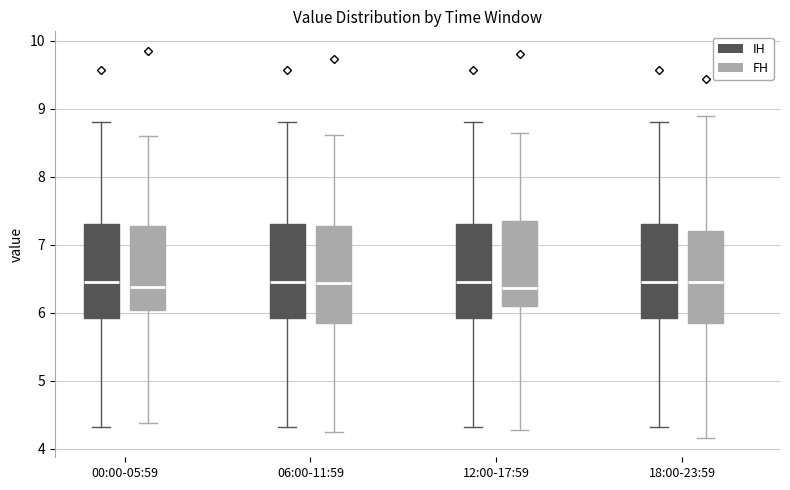

Reading left to right, read every box against the y-axis: the position of its median line, the range the box covers, and the ends of its whiskers. The values are not printed on the chart, so give them approximately, as read against the axis.

00:00-05:59 (IH): median 6.5, box 5.9 to 7.3, whiskers 4.3 to 8.8
00:00-05:59 (FH): median 6.4, box 6.0 to 7.3, whiskers 4.4 to 8.6
06:00-11:59 (IH): median 6.5, box 5.9 to 7.3, whiskers 4.3 to 8.8
06:00-11:59 (FH): median 6.4, box 5.9 to 7.3, whiskers 4.3 to 8.6
12:00-17:59 (IH): median 6.5, box 5.9 to 7.3, whiskers 4.3 to 8.8
12:00-17:59 (FH): median 6.4, box 6.1 to 7.4, whiskers 4.3 to 8.6
18:00-23:59 (IH): median 6.5, box 5.9 to 7.3, whiskers 4.3 to 8.8
18:00-23:59 (FH): median 6.5, box 5.9 to 7.2, whiskers 4.2 to 8.9